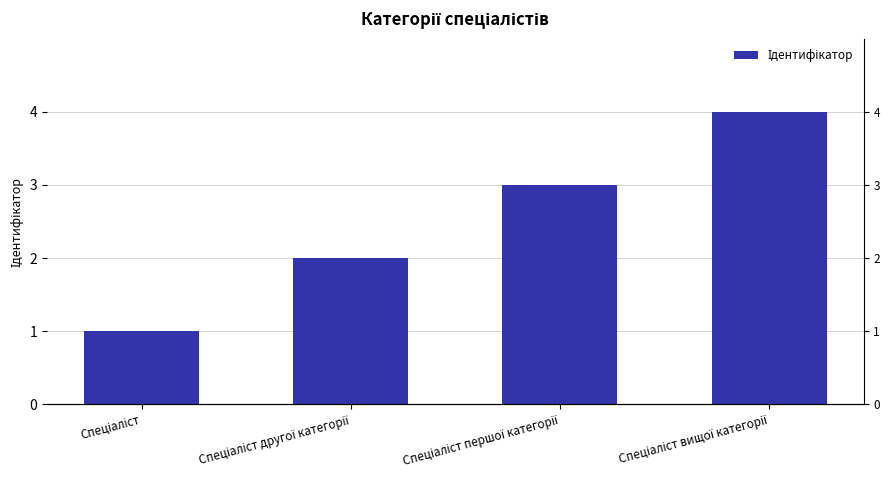

Reading left to right, extract all data points from this chart.

Спеціаліст=1	Спеціаліст другої категорії=2	Спеціаліст першої категорії=3	Спеціаліст вищої категорії=4